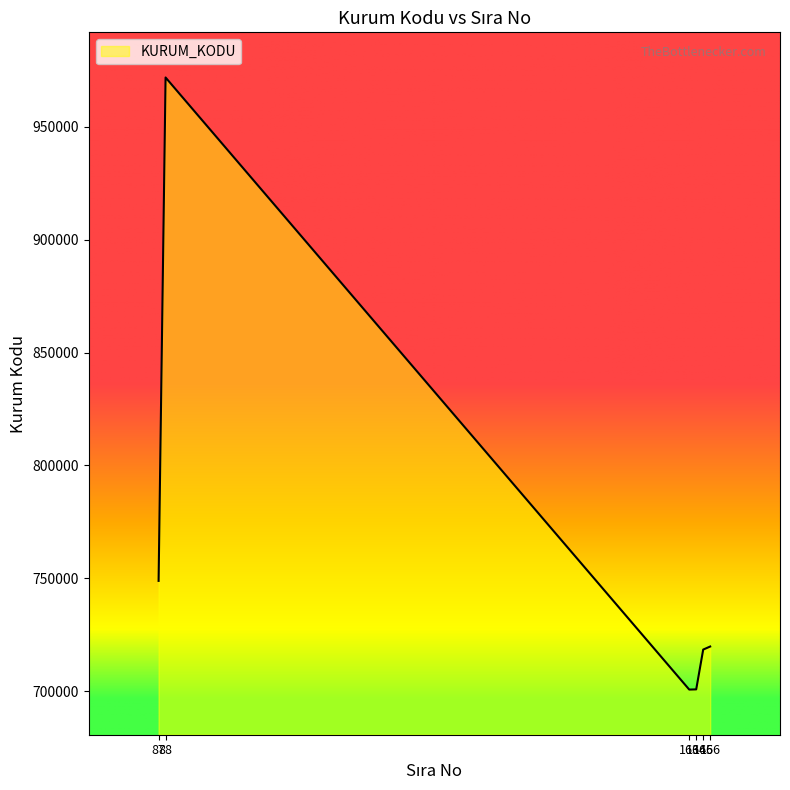

Read the value at 87, to the nearest 10.

748840